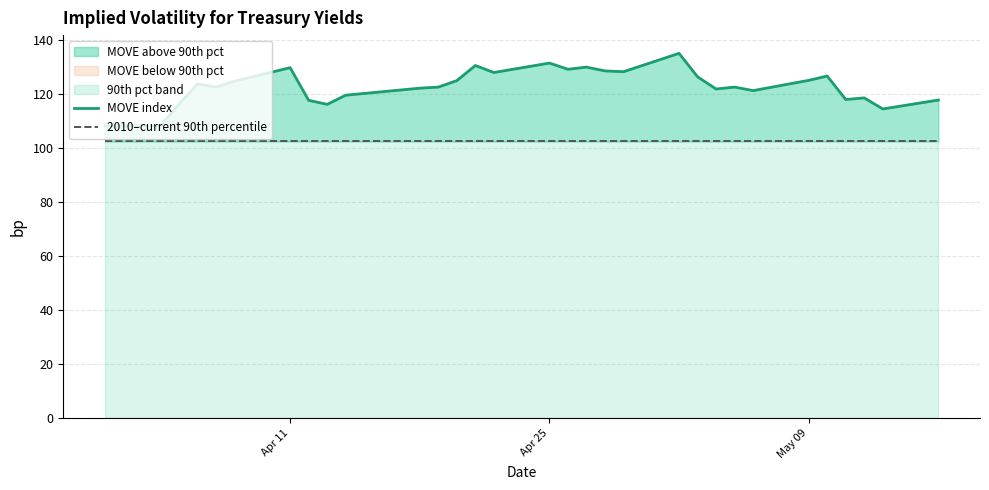

True or false: 2010–current 90th percentile has a value of 140.6 at 13.

False